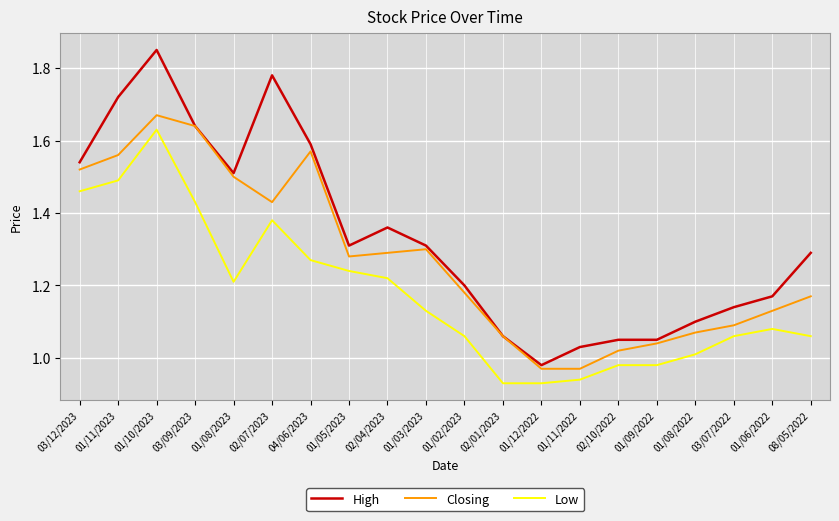

Is it true that Closing equals 0.5 at 08/05/2022?

False